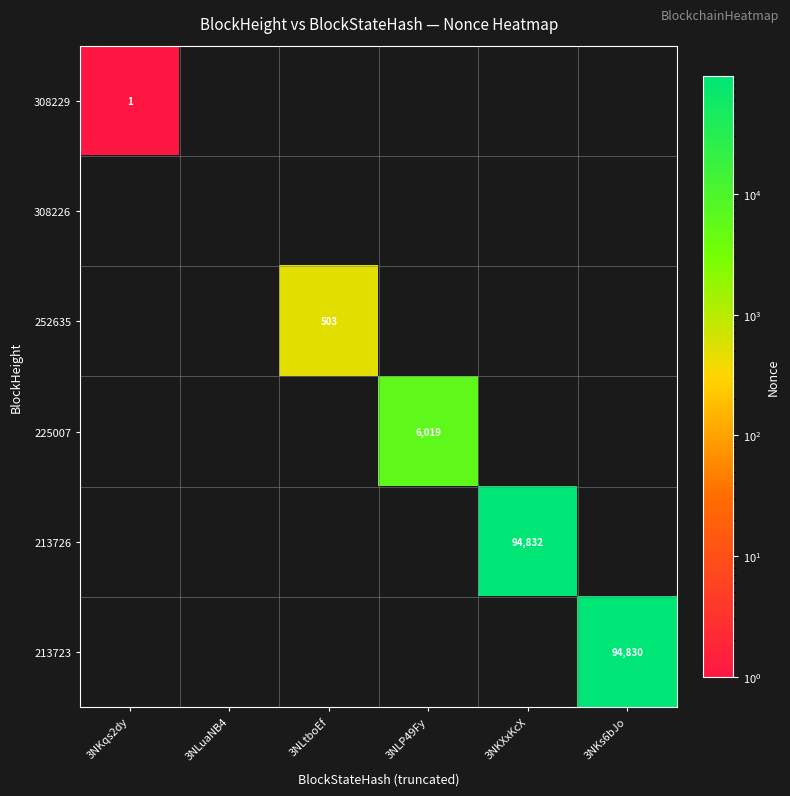

What is the greatest value displayed?

94832